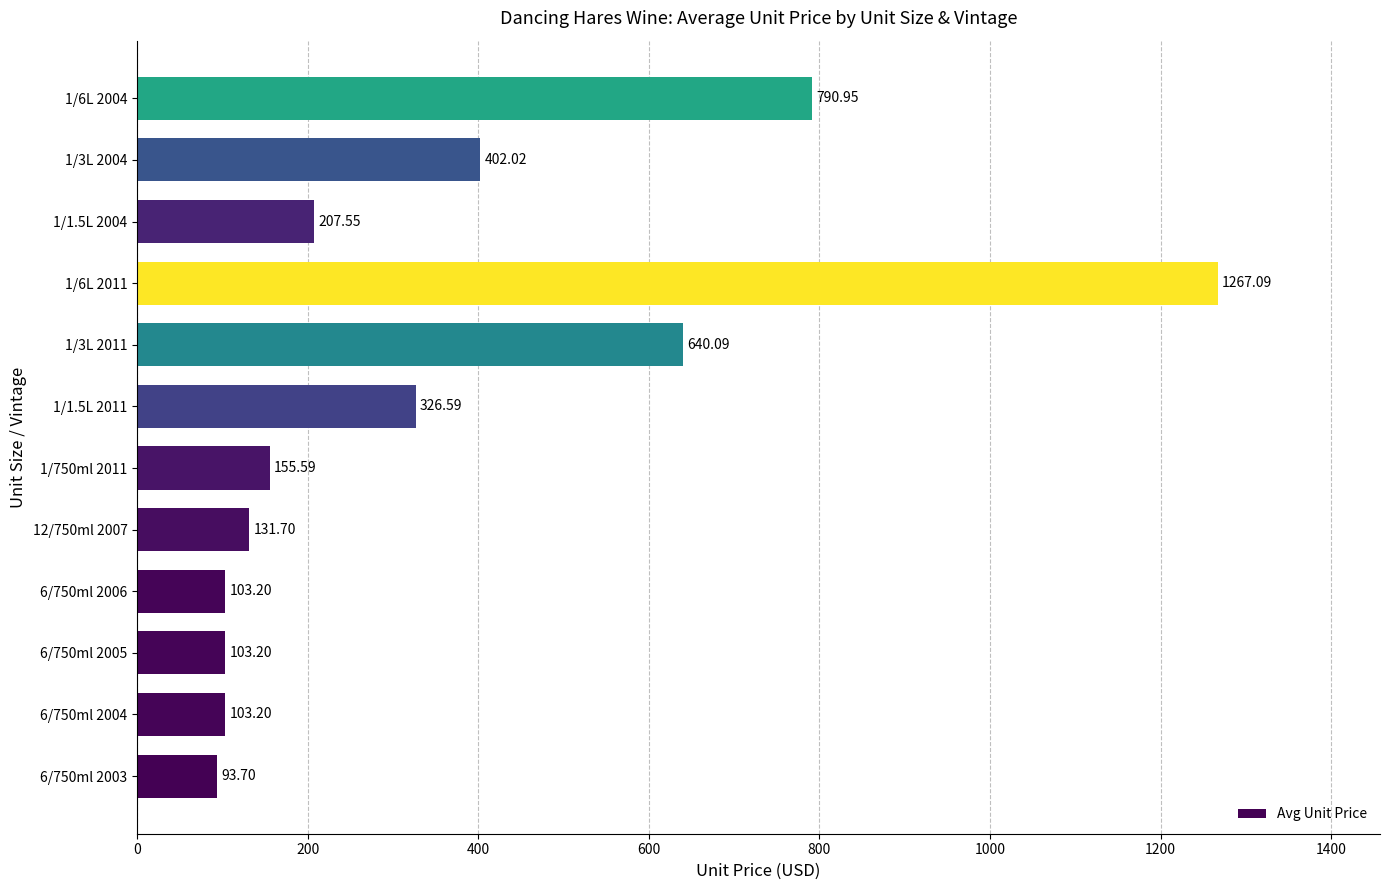

Count the number of data series in this chart.

1